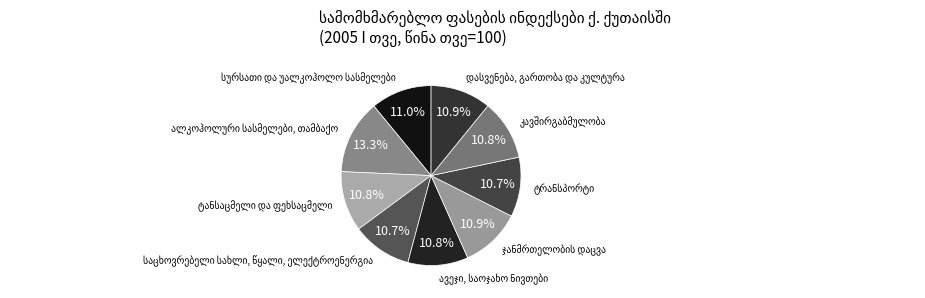

Does any single category account for the majority?

No